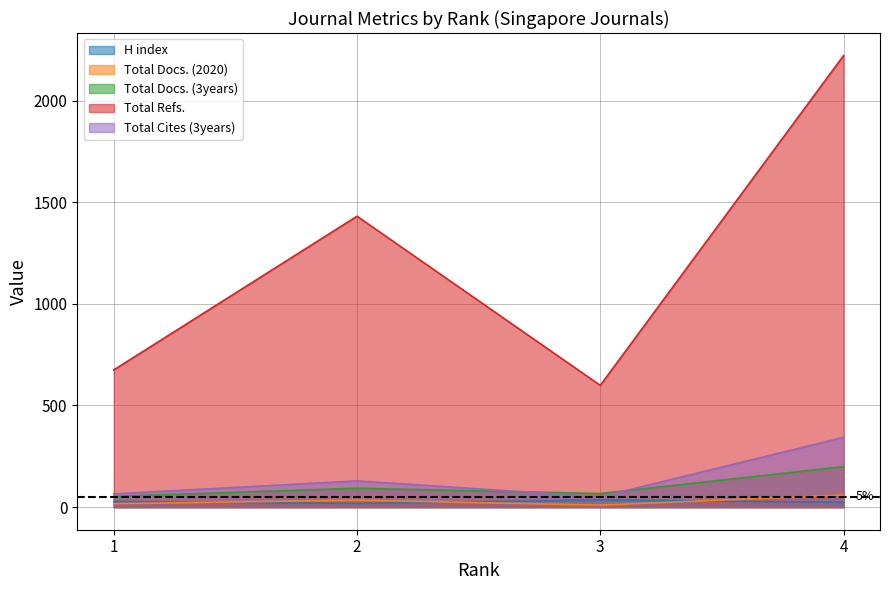

What is the sum of the Total Refs. values at 4 and 1?

2896